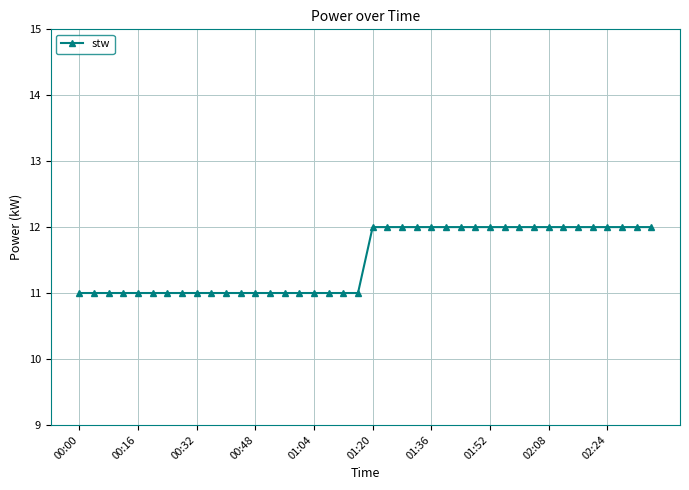

What is the sum of all values?

460